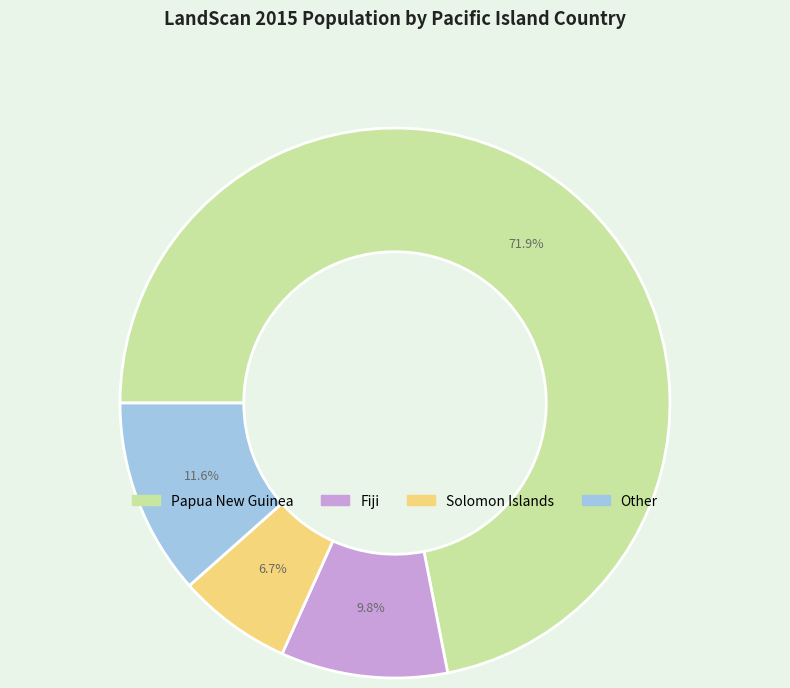

Is there any slice that represents more than half of the pie?

Yes